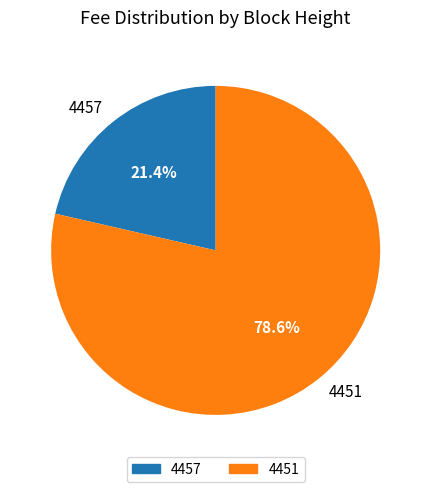

How much of the chart is everything except 4457?

78.6%